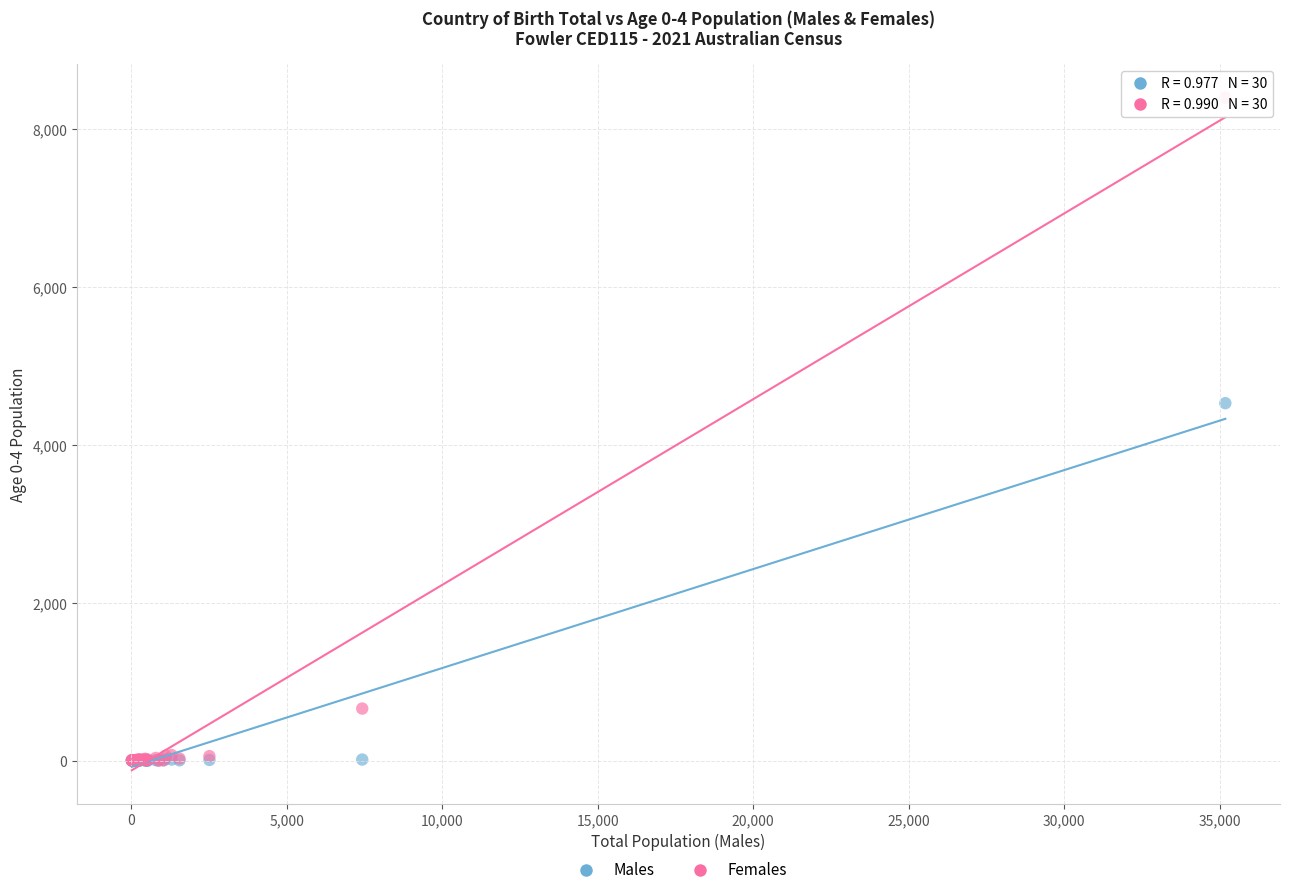

Across all series, what Y value is closest to 4199?

4529